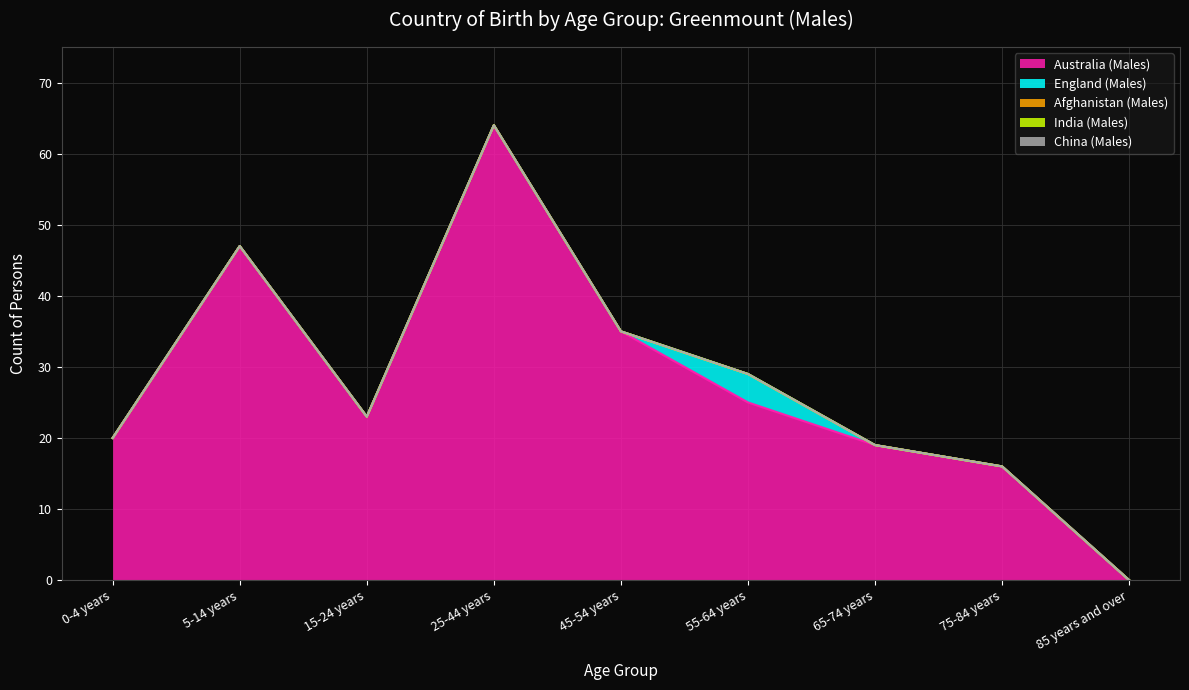

True or false: China (Males) has more than 2 points higher than both neighbors.

False